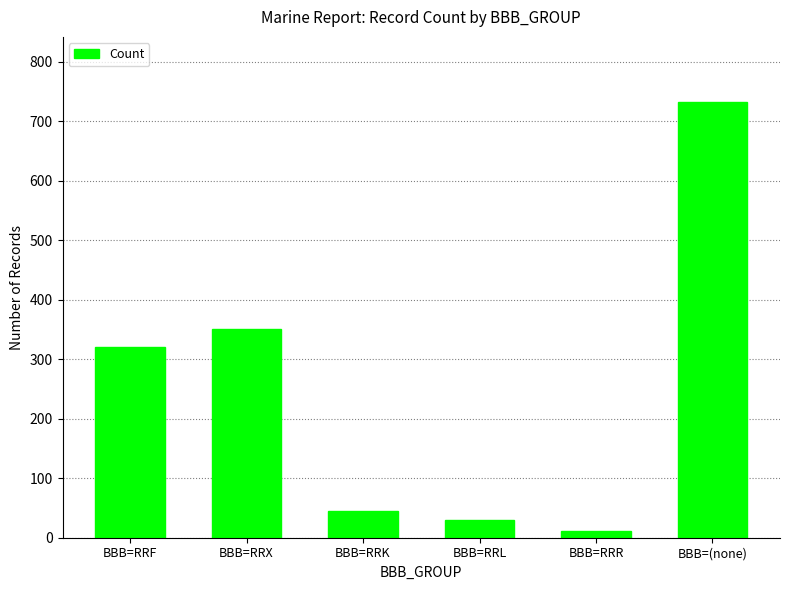

Rank the categories by value from highest to lowest.

BBB=(none), BBB=RRX, BBB=RRF, BBB=RRK, BBB=RRL, BBB=RRR